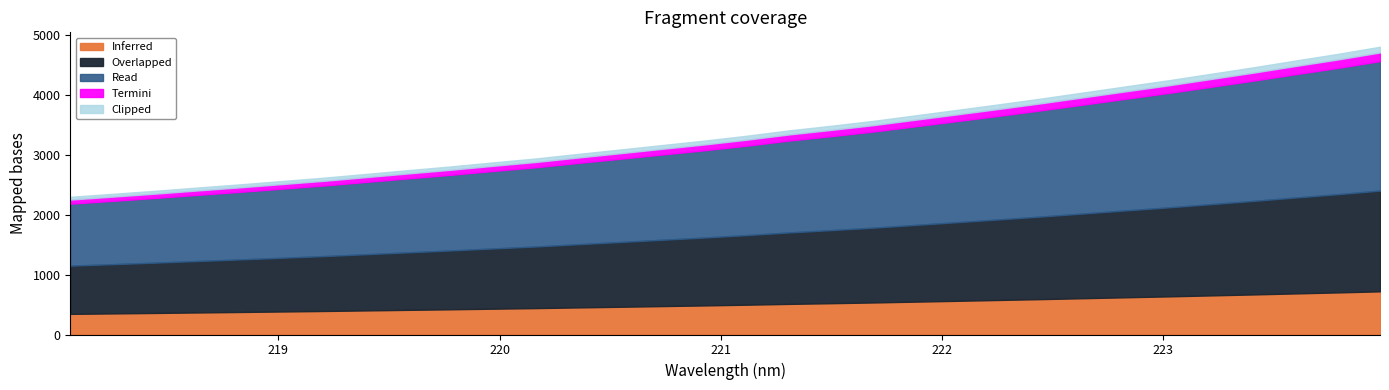

Which has a higher value, 223.5987 or 223.408?

223.5987